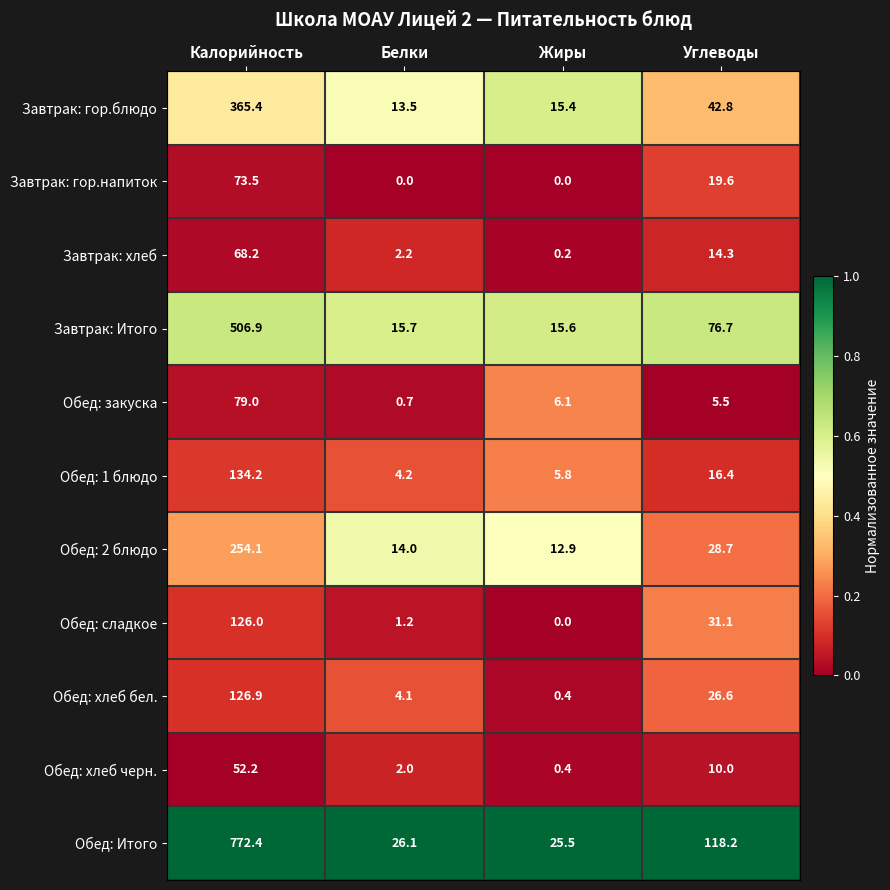

At how many categories does at least one series exceed 0?

4